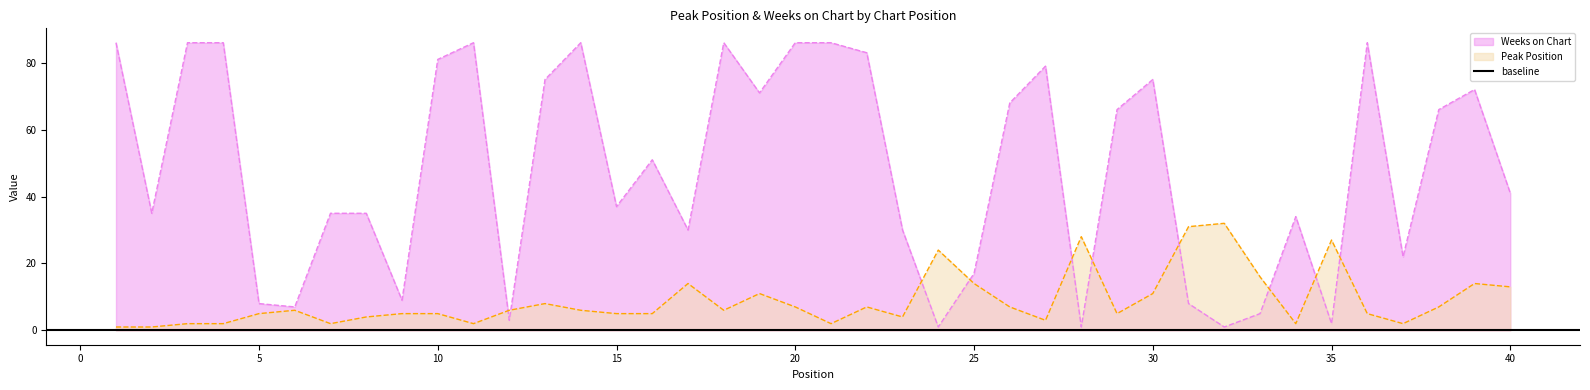

The value of Weeks on Chart at 26 is 68. True or false?

True